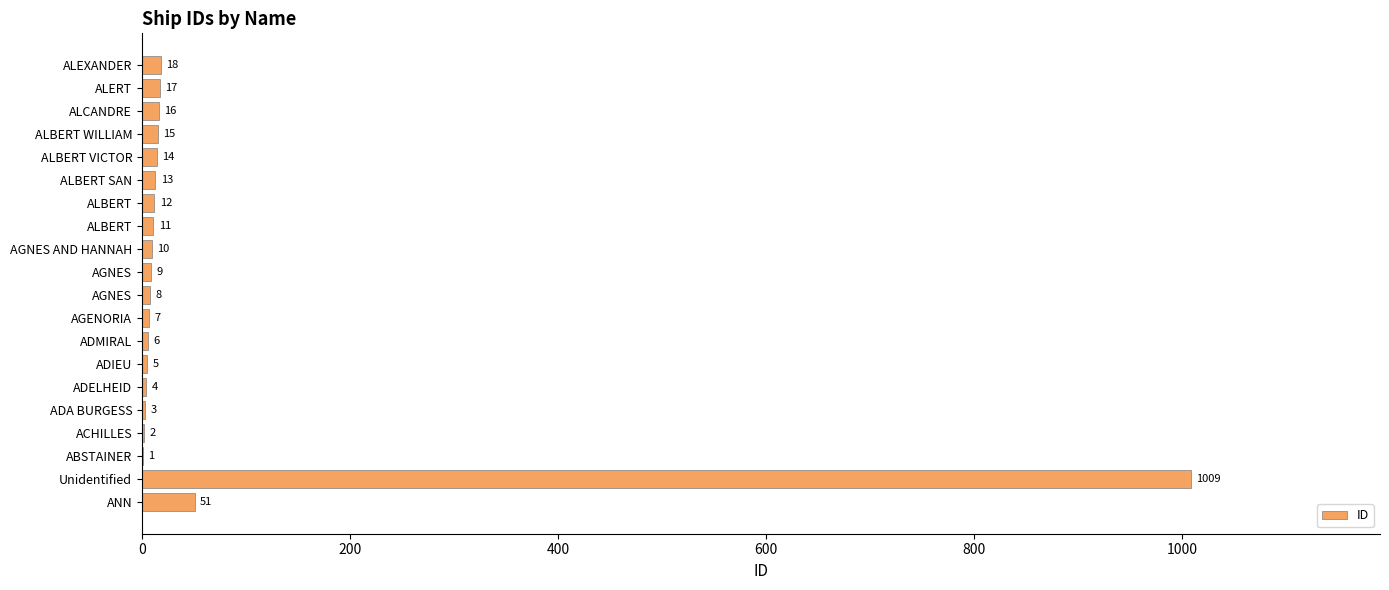

Are the bars horizontal?

Yes